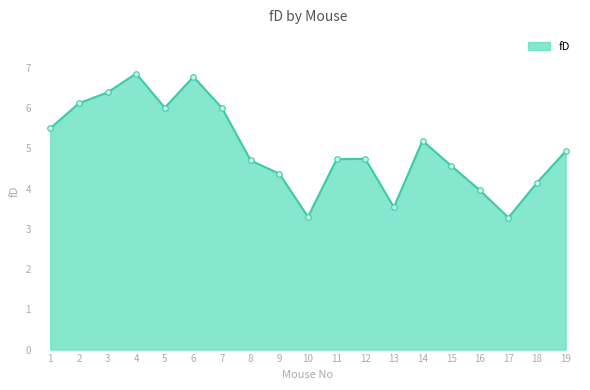

At which category does the data reach its first local valley?

5